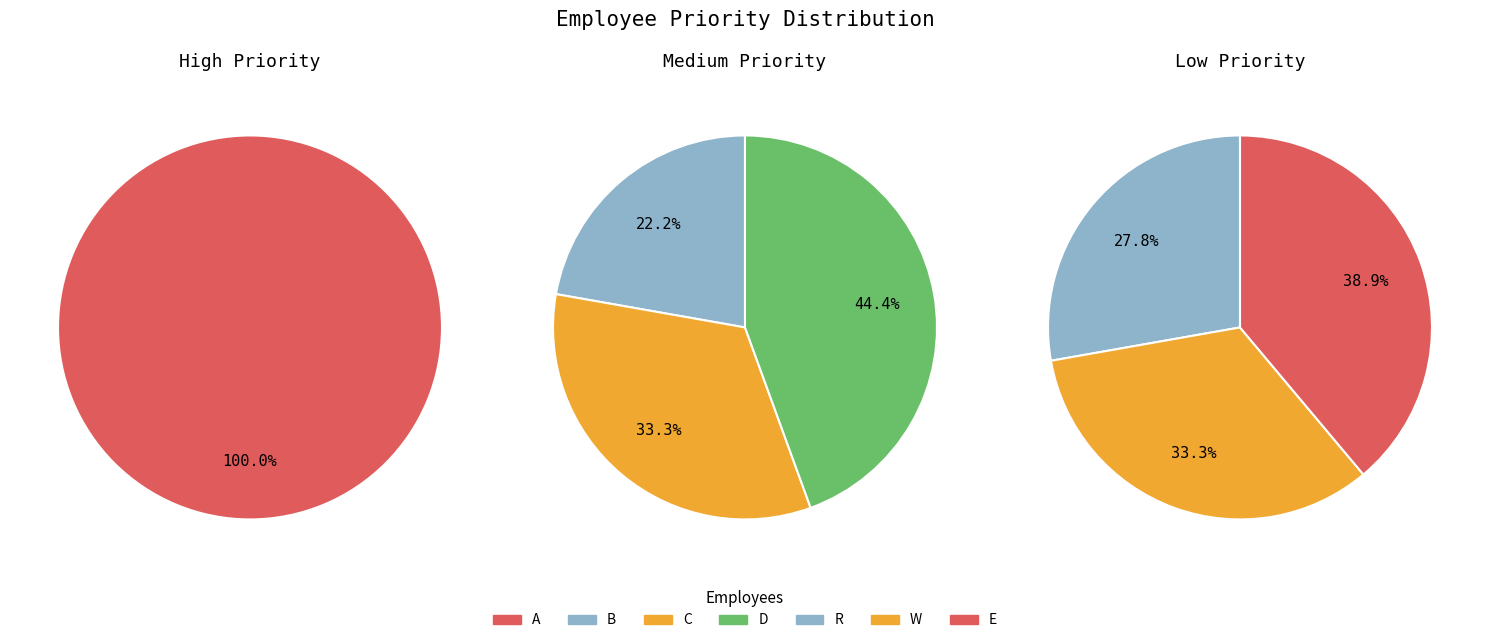

What is the largest slice in the pie chart?

E